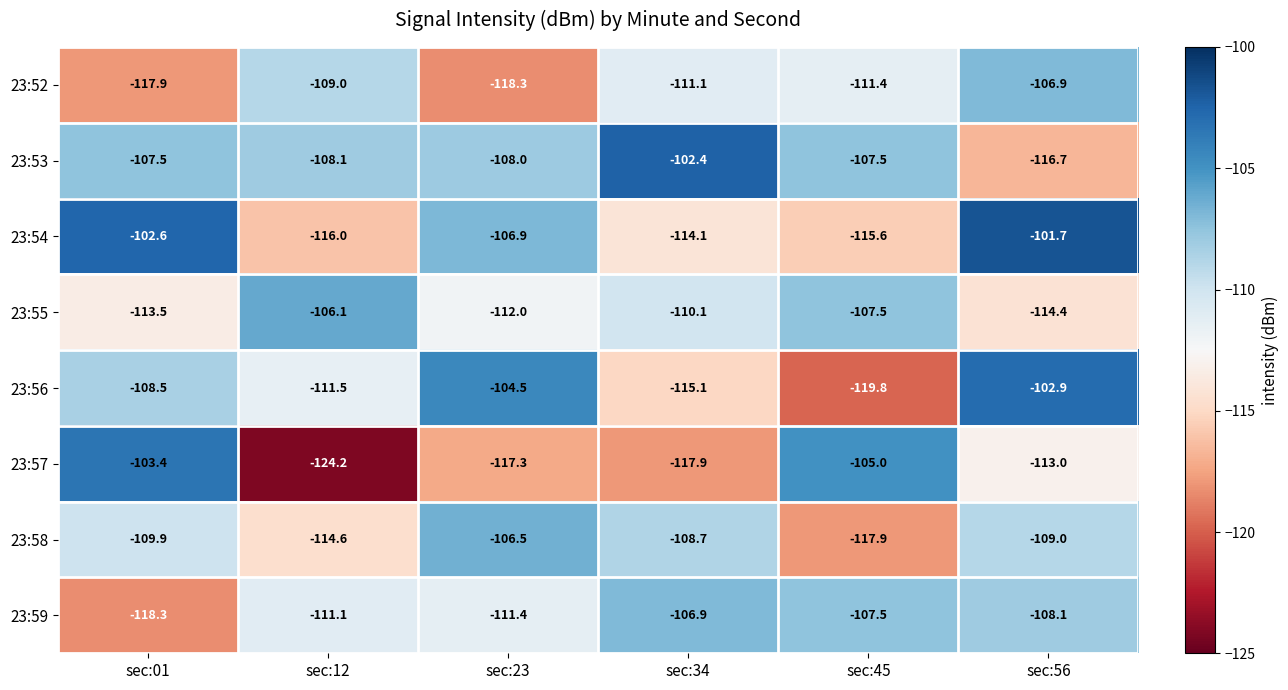

What is the total value across all series at sec:12?

-900.6